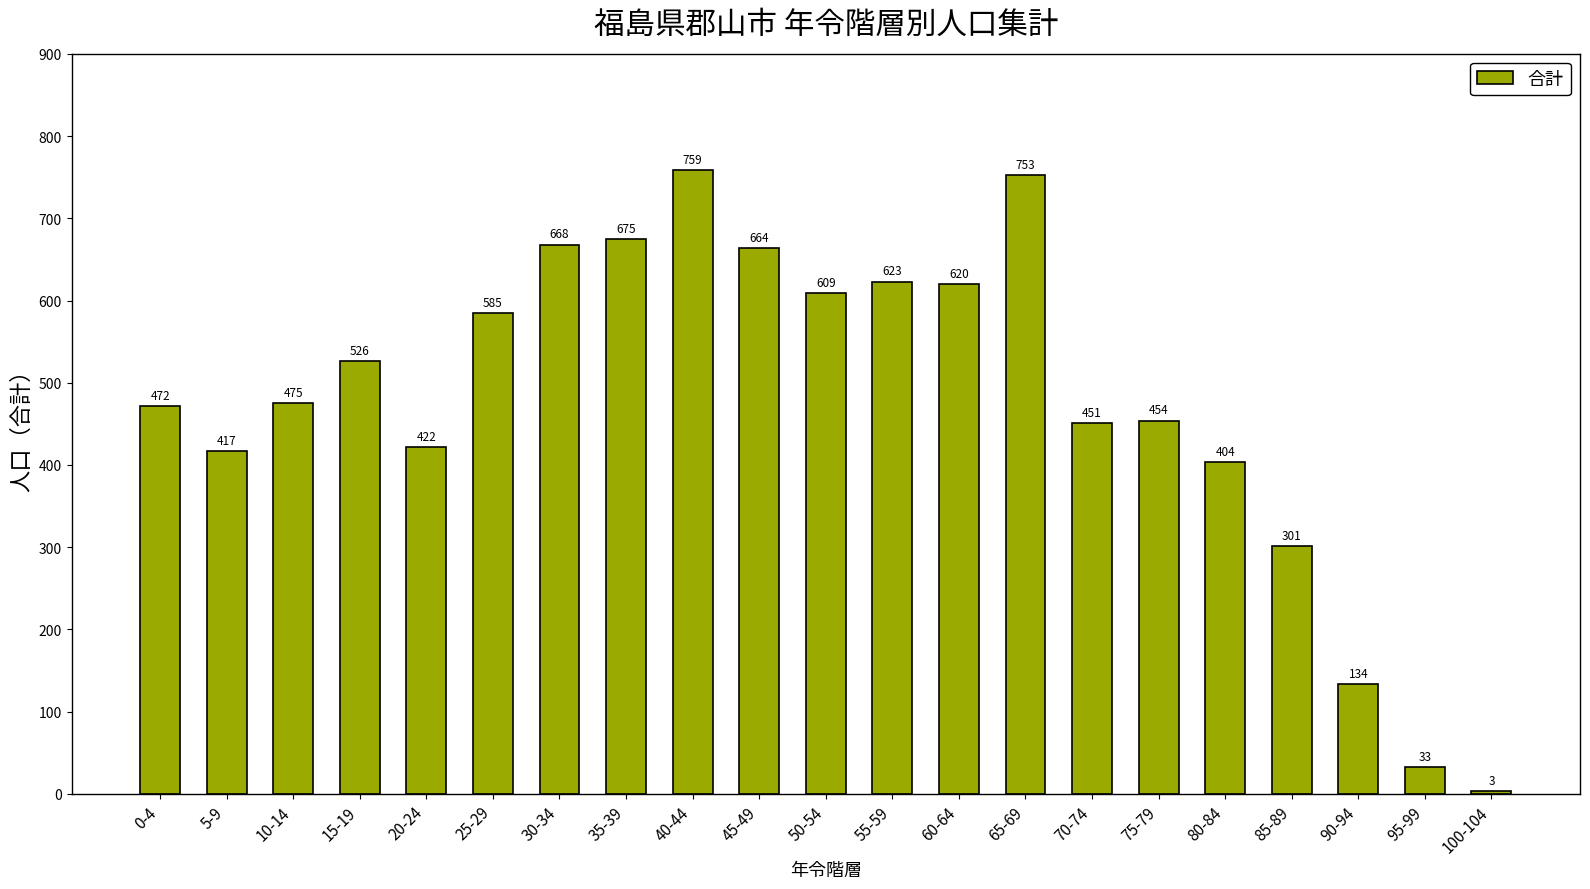

What is the sum of the values at 95-99 and 5-9?

450